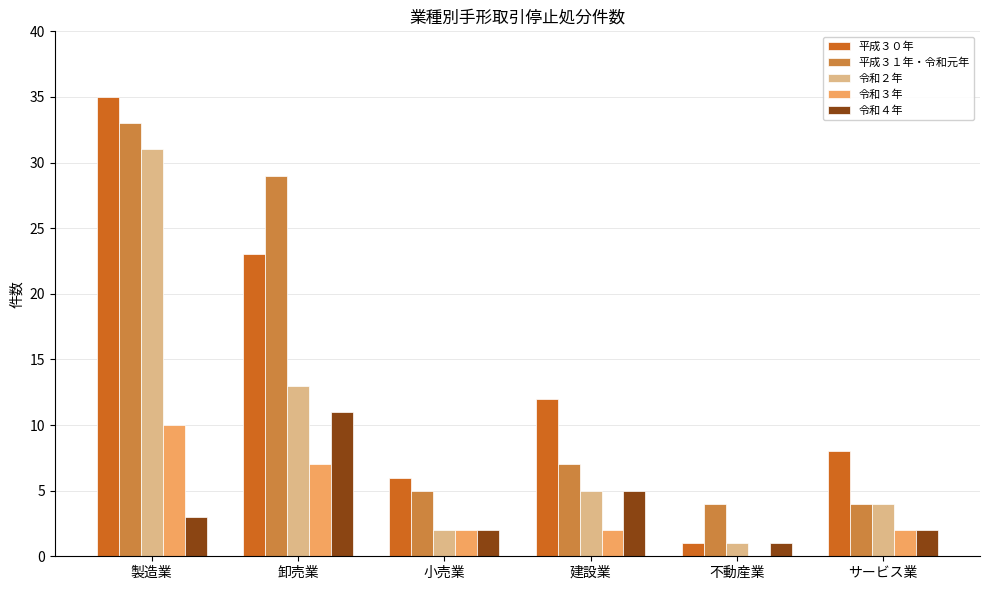

Which label corresponds to the largest value in the chart?

製造業